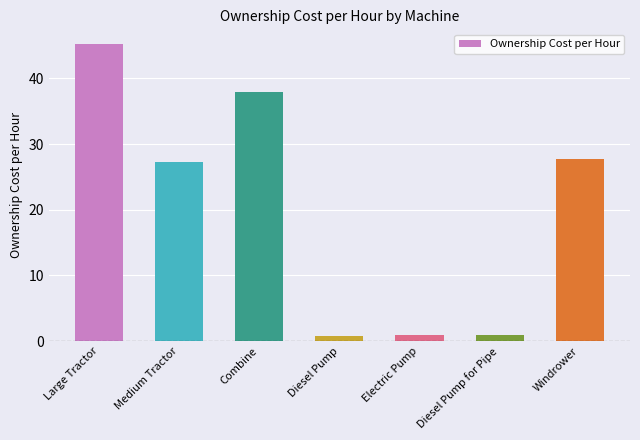

What is the change in value from Electric Pump to Diesel Pump for Pipe?

+0.1